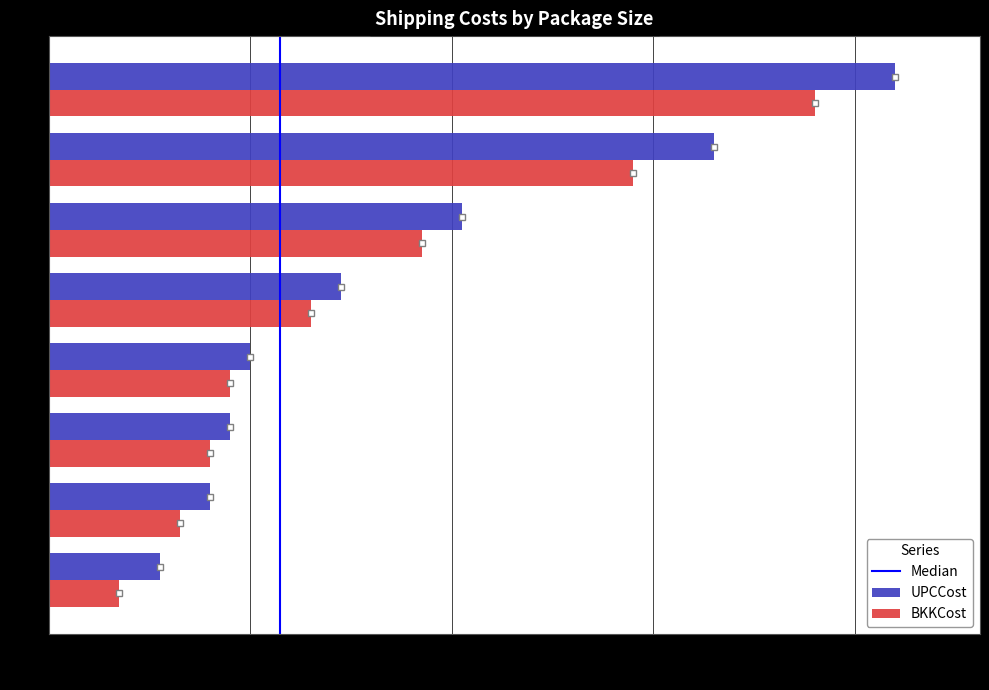

Between m and xxl, which series saw the biggest shift?

UPCCost